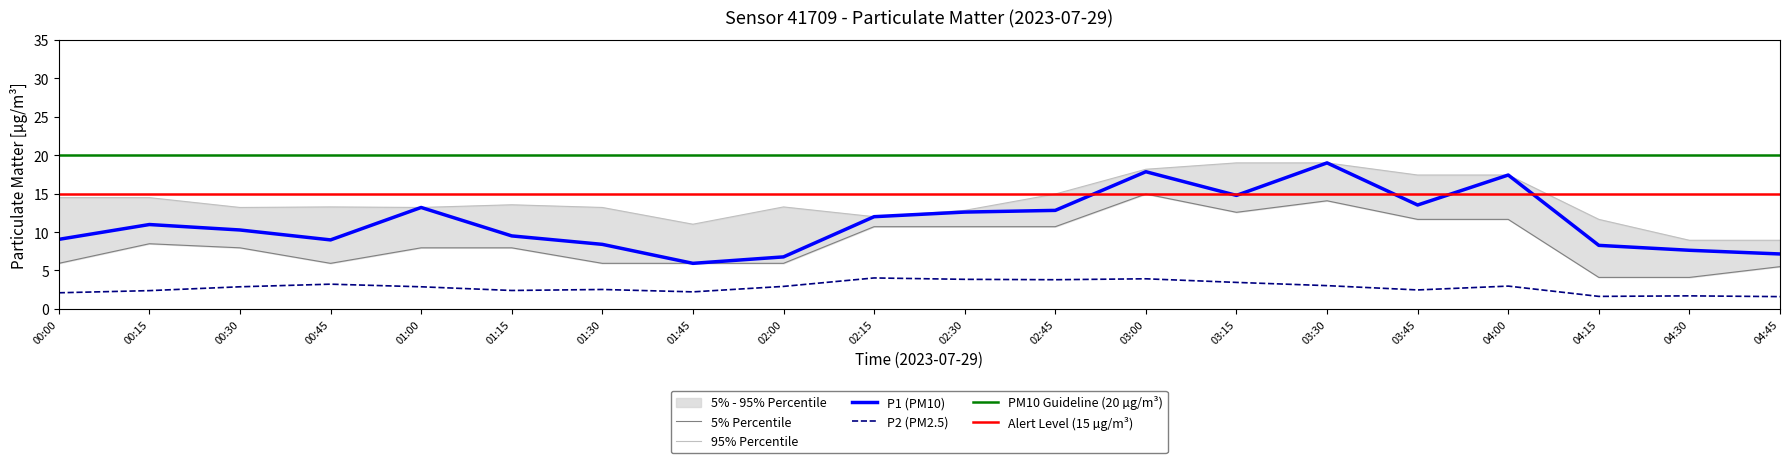

What position from the right is 04:00?

4